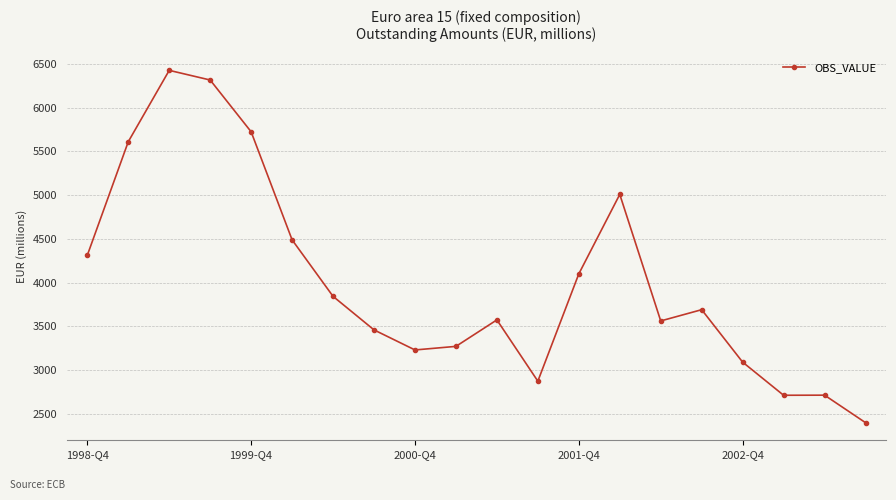

What is the greatest value displayed?

6425.3